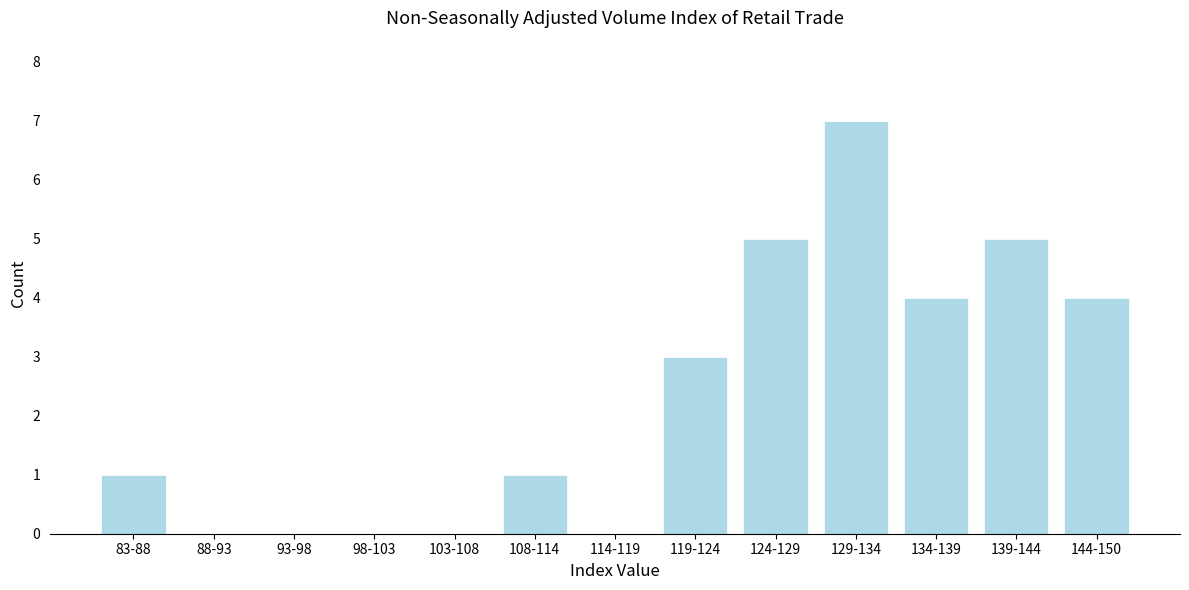

Reading right to left, what are all the values shown in this chart?

144-150=4	139-144=5	134-139=4	129-134=7	124-129=5	119-124=3	114-119=0	108-114=1	103-108=0	98-103=0	93-98=0	88-93=0	83-88=1